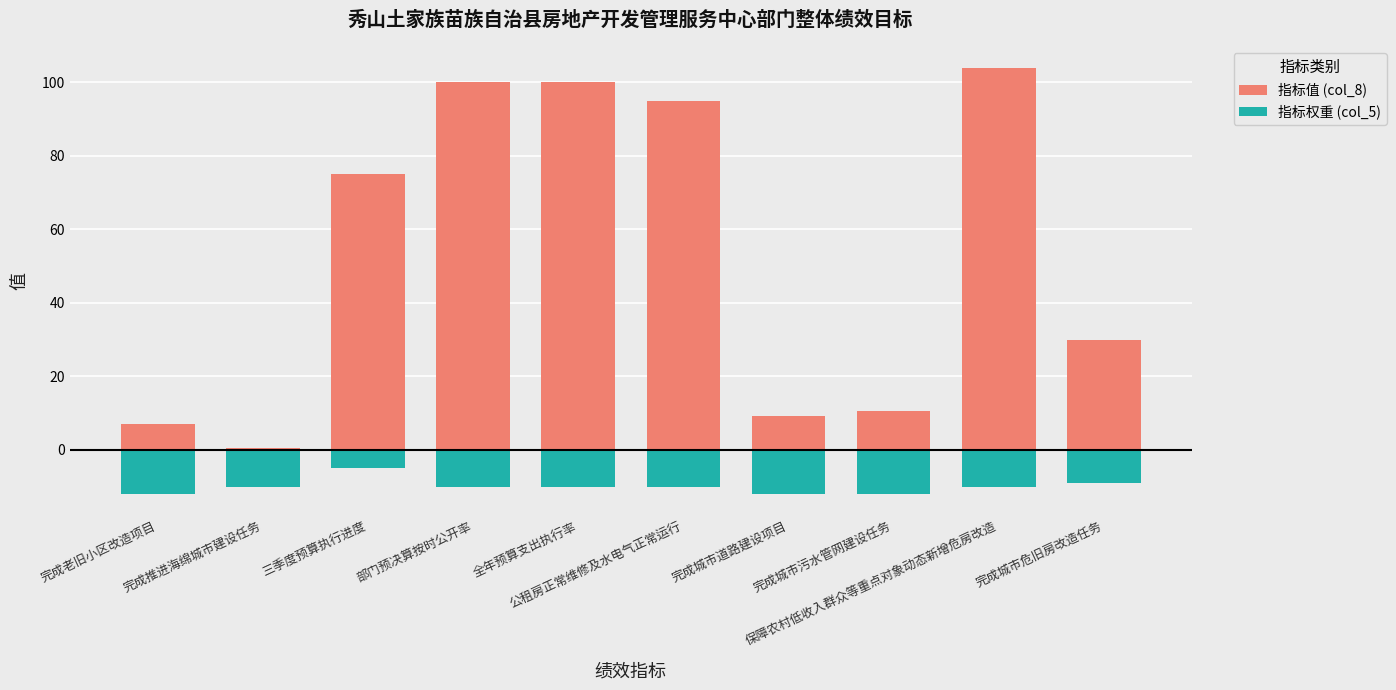

How many bars are there in each group?

2